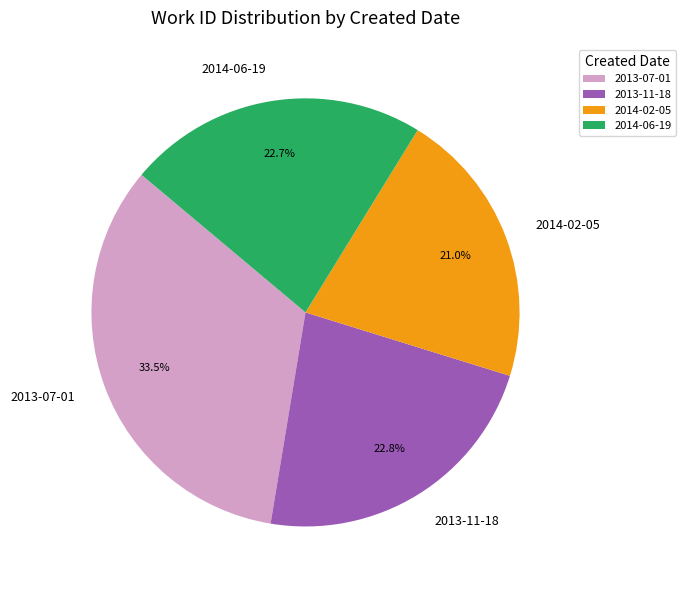

To the nearest percent, what percentage of the pie is 2014-06-19?

23%